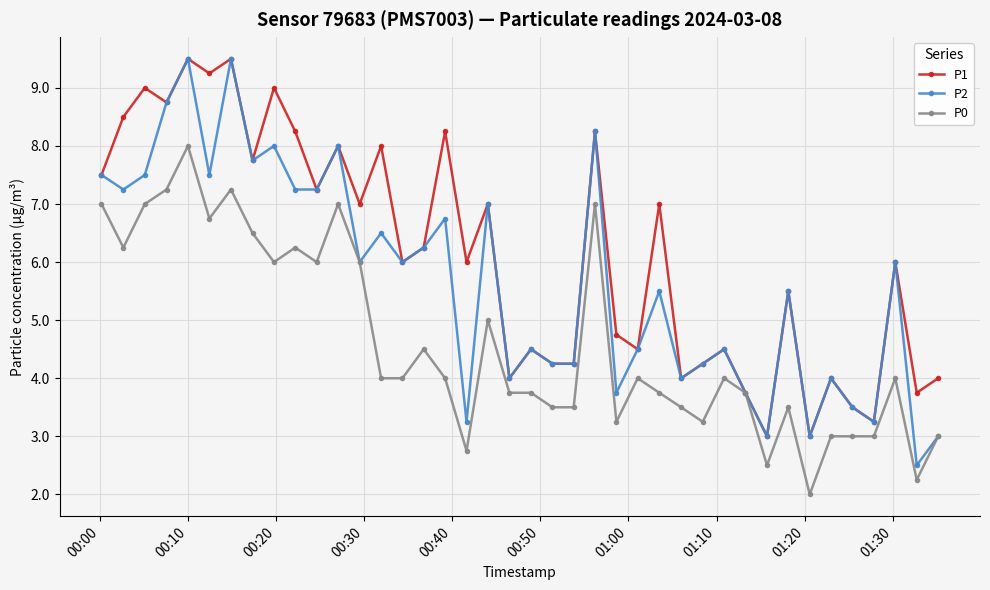

What is the average value of the P1 series?

6.1